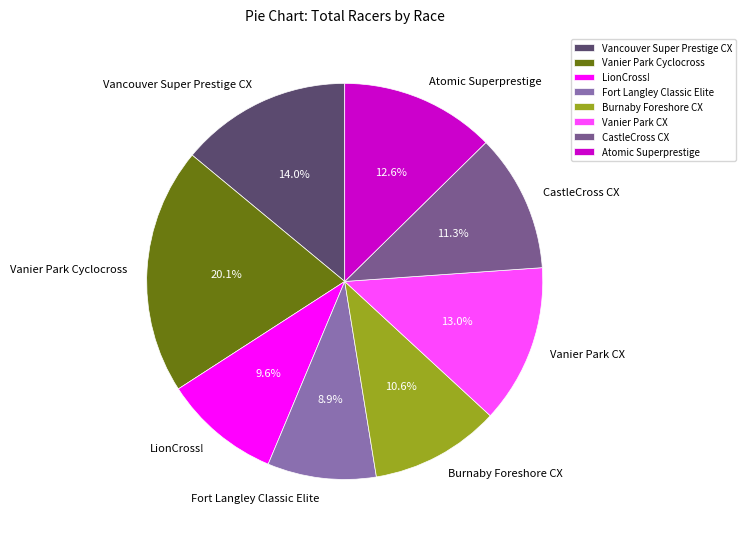

How many segments does this pie chart have?

8